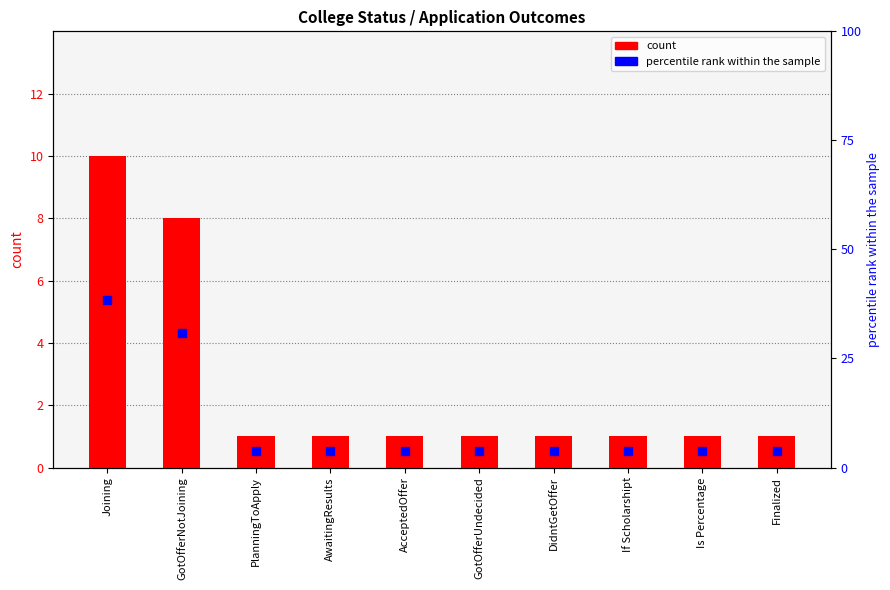

What are all the series names shown in the legend?

count, percentile rank within the sample